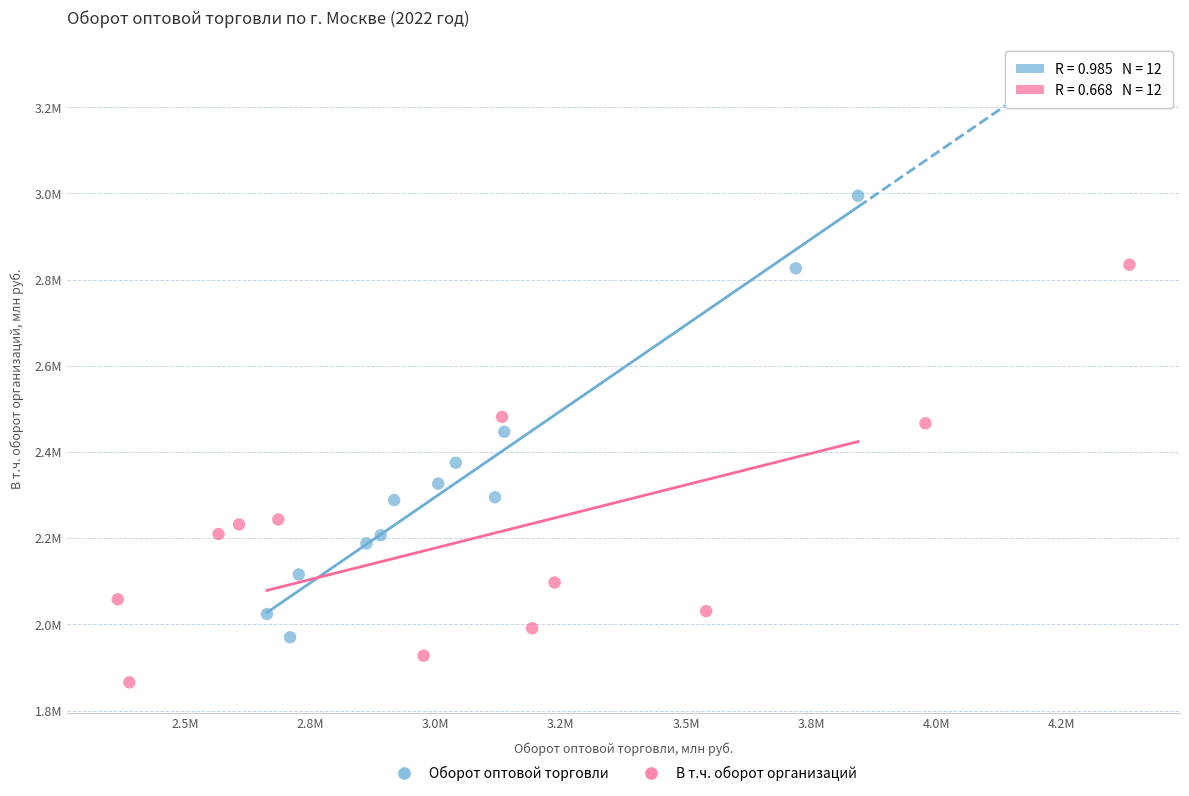

Which series has the largest Y range (max minus min)?

Оборот оптовой торговли